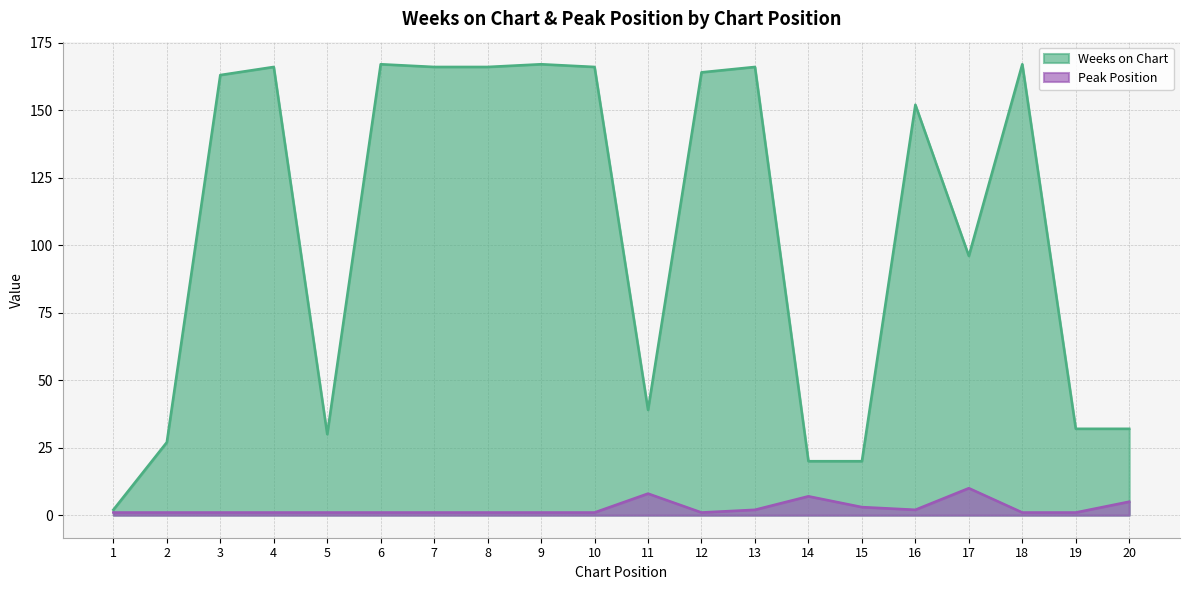

Rank the series at 2 from lowest to highest value.

Peak Position, Weeks on Chart